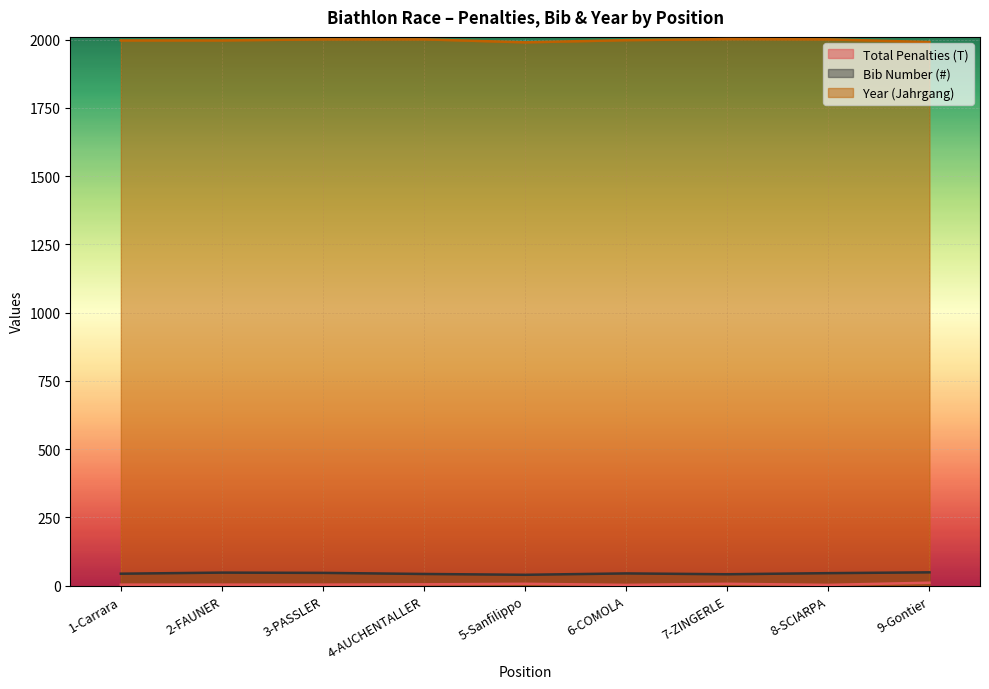

What is the sum of all Bib Number (#) values?

404